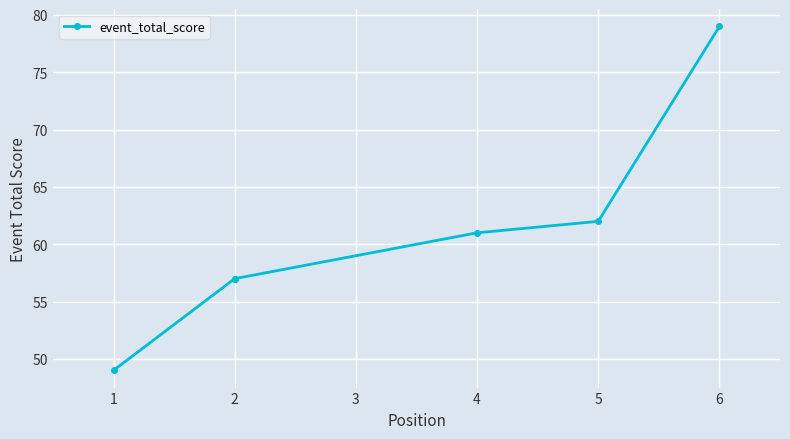

The value at 2 is 86. True or false?

False